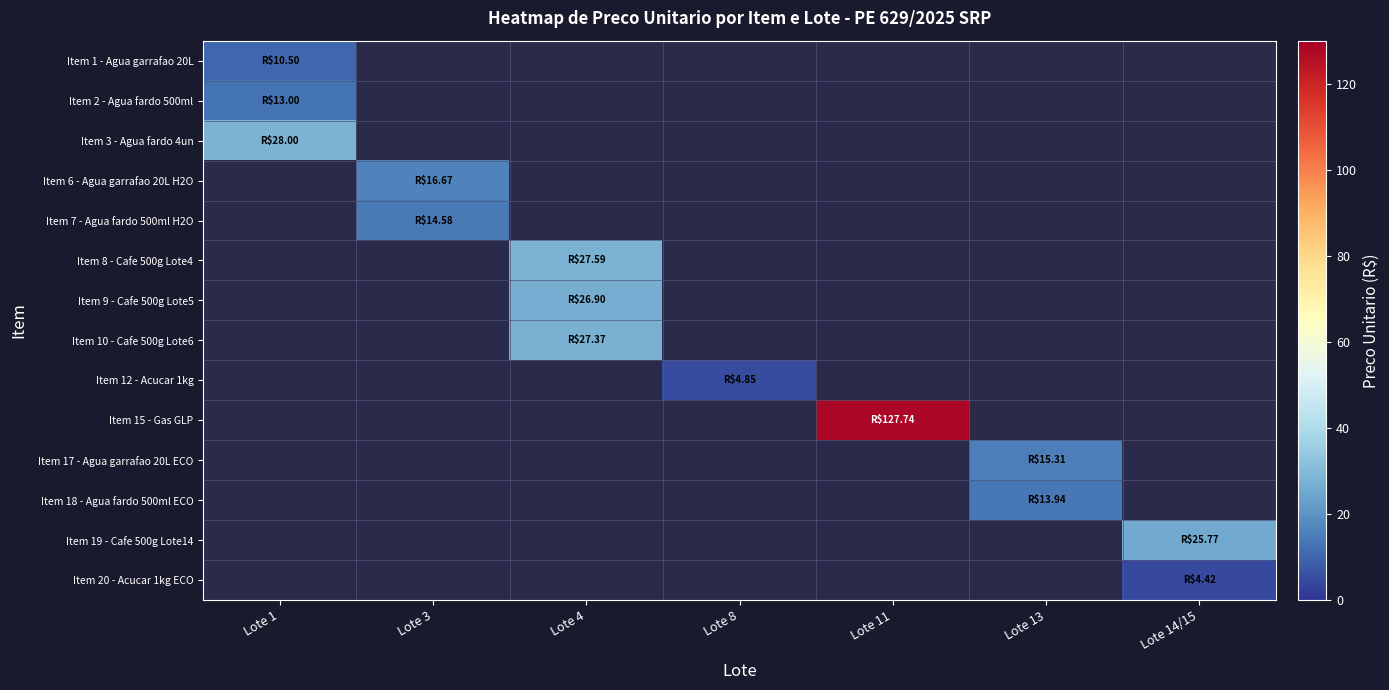

At how many categories does at least one series exceed 66?

1